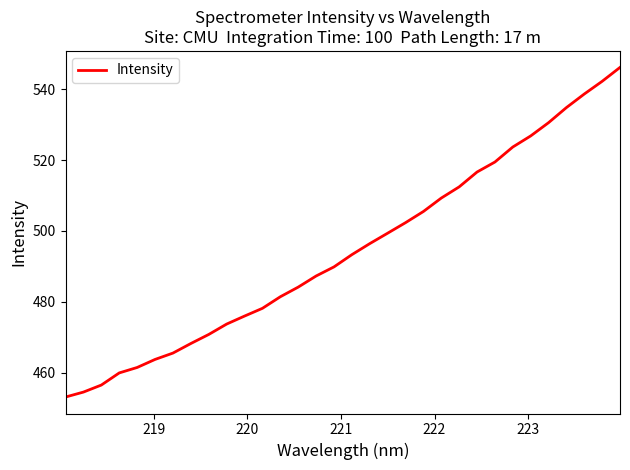

What is the smallest value displayed?

453.1